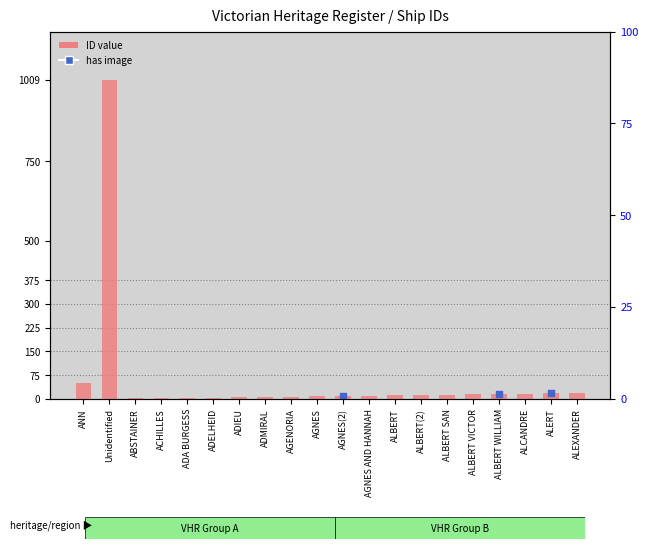

Between ANN and ADIEU, which is larger?

ANN